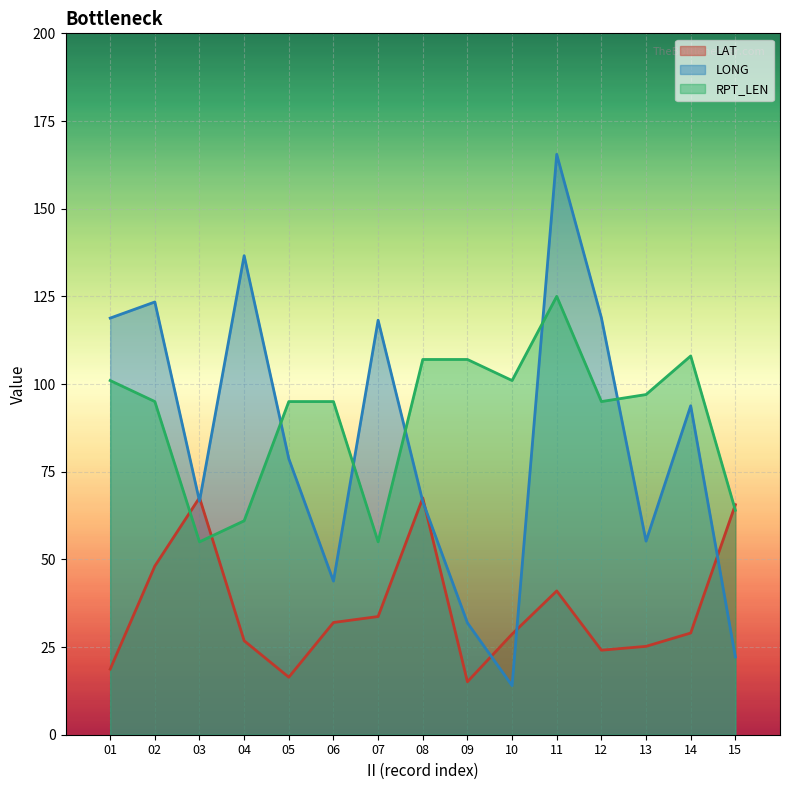

How many lines are shown in the chart?

3